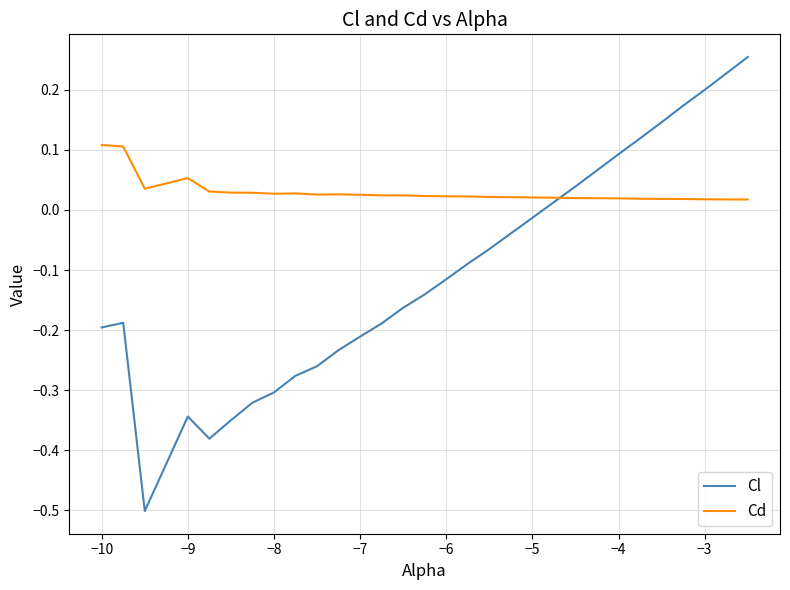

Which series has the largest range (max minus min)?

Cl